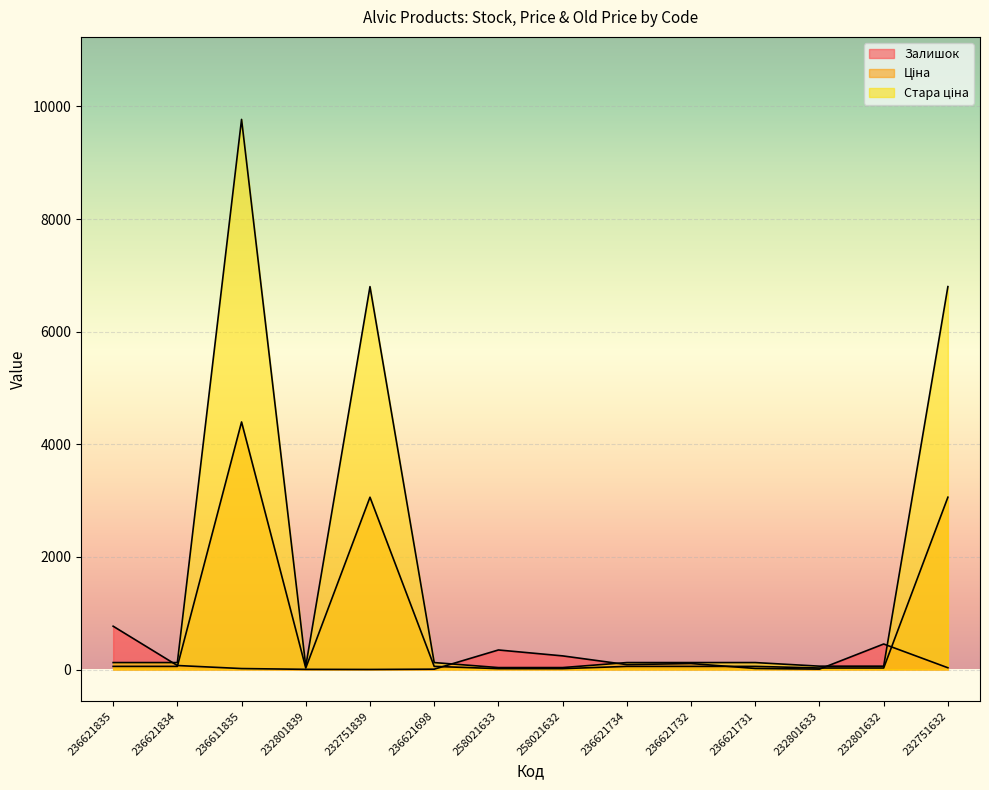

True or false: Стара ціна has a value of 34.3 at 258021633.

True